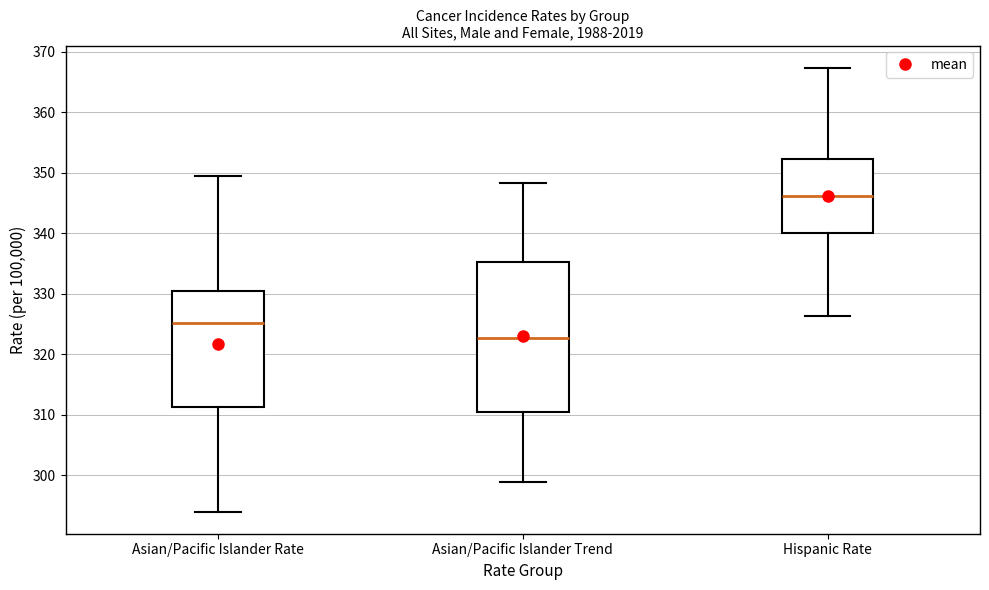

Which box has the highest median line?

Hispanic Rate